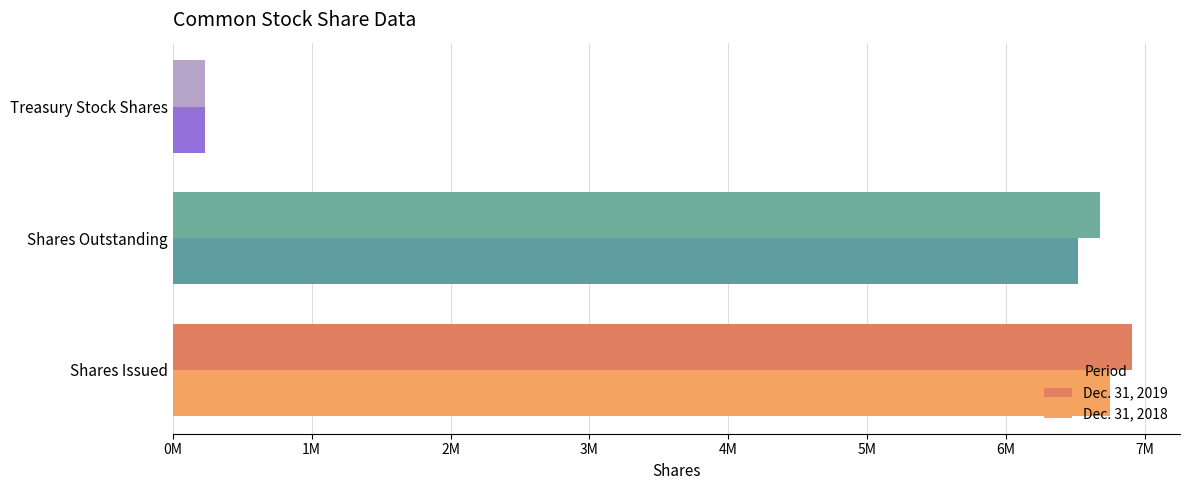

What is the average value of the Dec. 31, 2019 series?

4605333